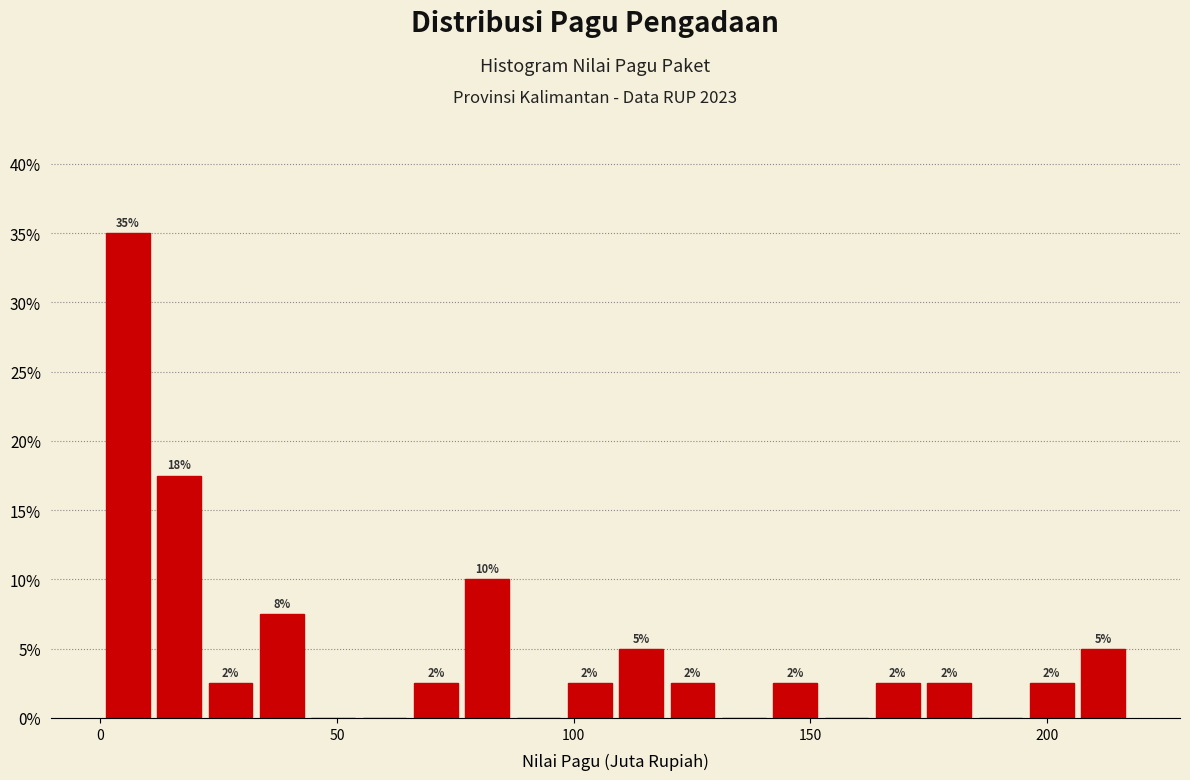

Around what value on the x-axis is the tallest bar? Give the approximate position of its centre, as read against the axis.

5